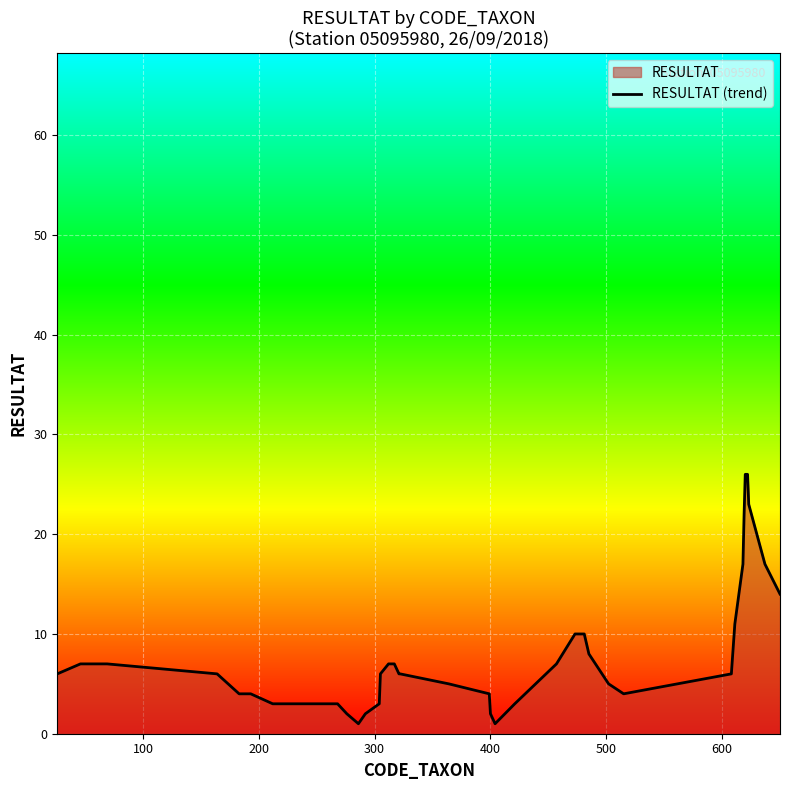

What is the difference between the maximum and minimum values?

25